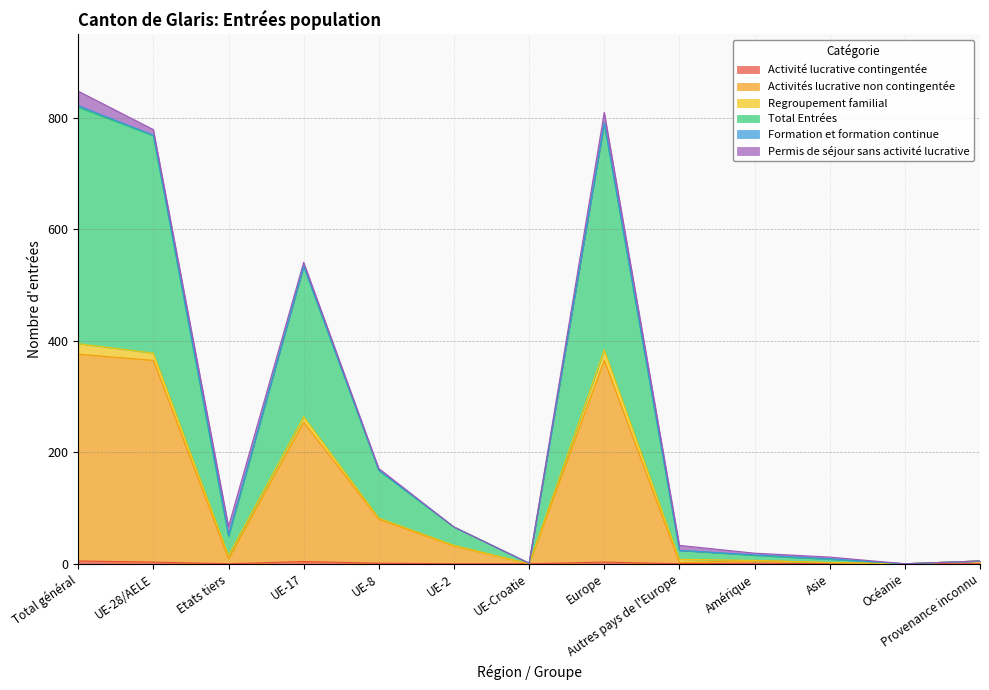

What is the difference between the maximum and second lowest values in the Activités lucrative non contingentée series?

376